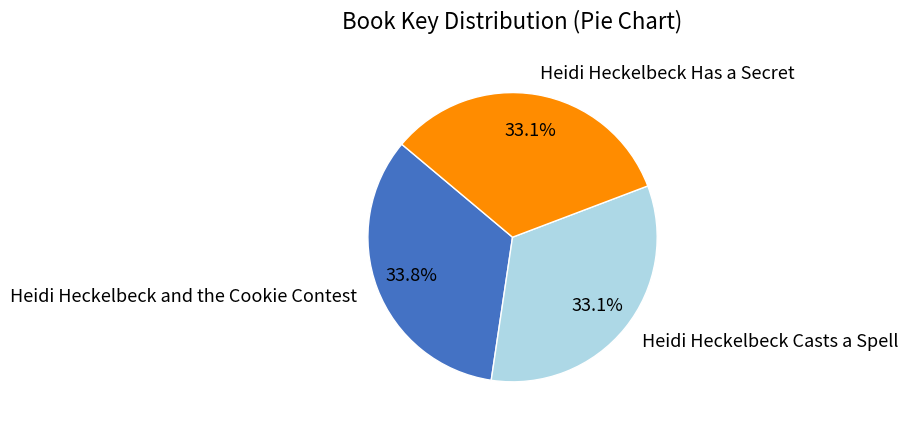

Which category has the biggest portion of the pie?

Heidi Heckelbeck and the Cookie Contest